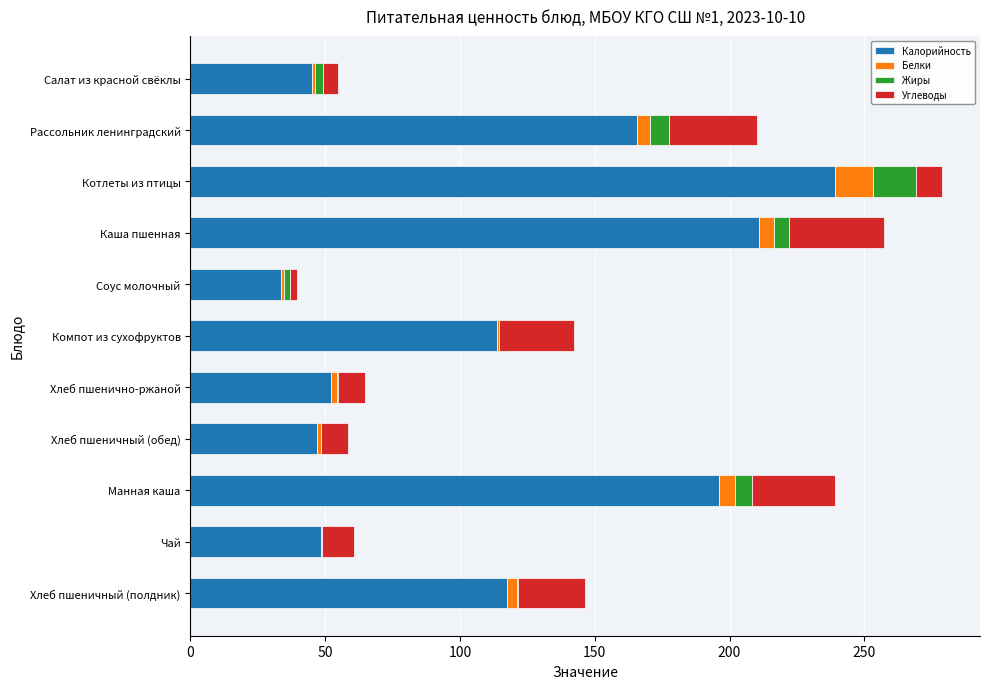

Is it true that Калорийность equals 13.3 at Чай?

False